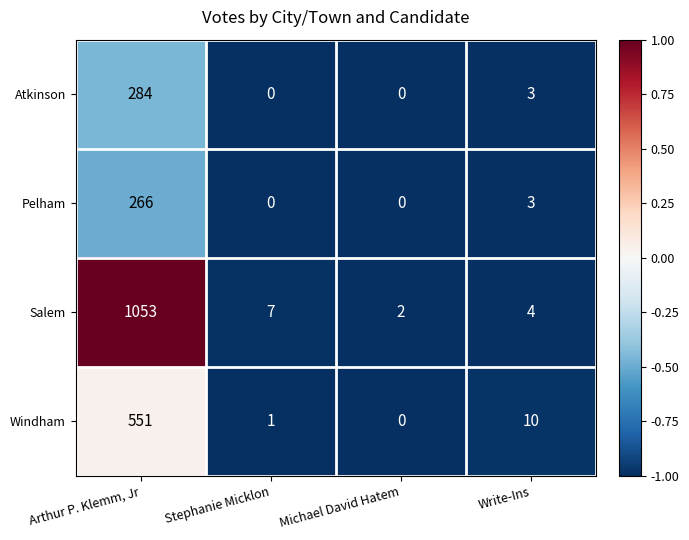

Reading left to right, extract all data points from this chart.

Atkinson: Arthur P. Klemm, Jr=284	Stephanie Micklon=0	Michael David Hatem=0	Write-Ins=3
Pelham: Arthur P. Klemm, Jr=266	Stephanie Micklon=0	Michael David Hatem=0	Write-Ins=3
Salem: Arthur P. Klemm, Jr=1053	Stephanie Micklon=7	Michael David Hatem=2	Write-Ins=4
Windham: Arthur P. Klemm, Jr=551	Stephanie Micklon=1	Michael David Hatem=0	Write-Ins=10